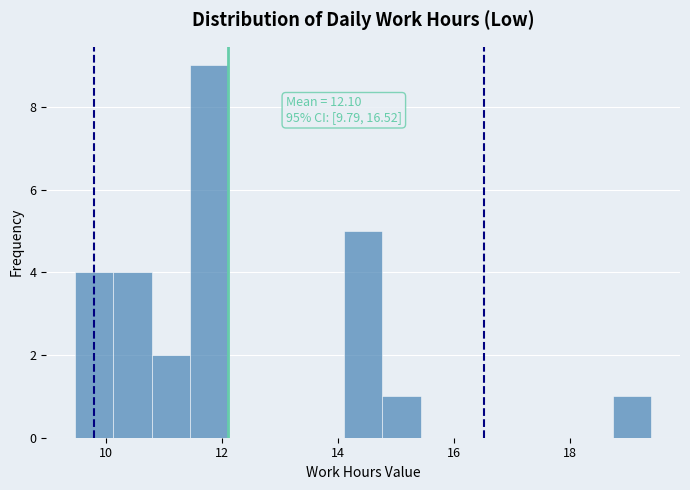

Around what value on the x-axis is the tallest bar? Give the approximate position of its centre, as read against the axis.

11.8